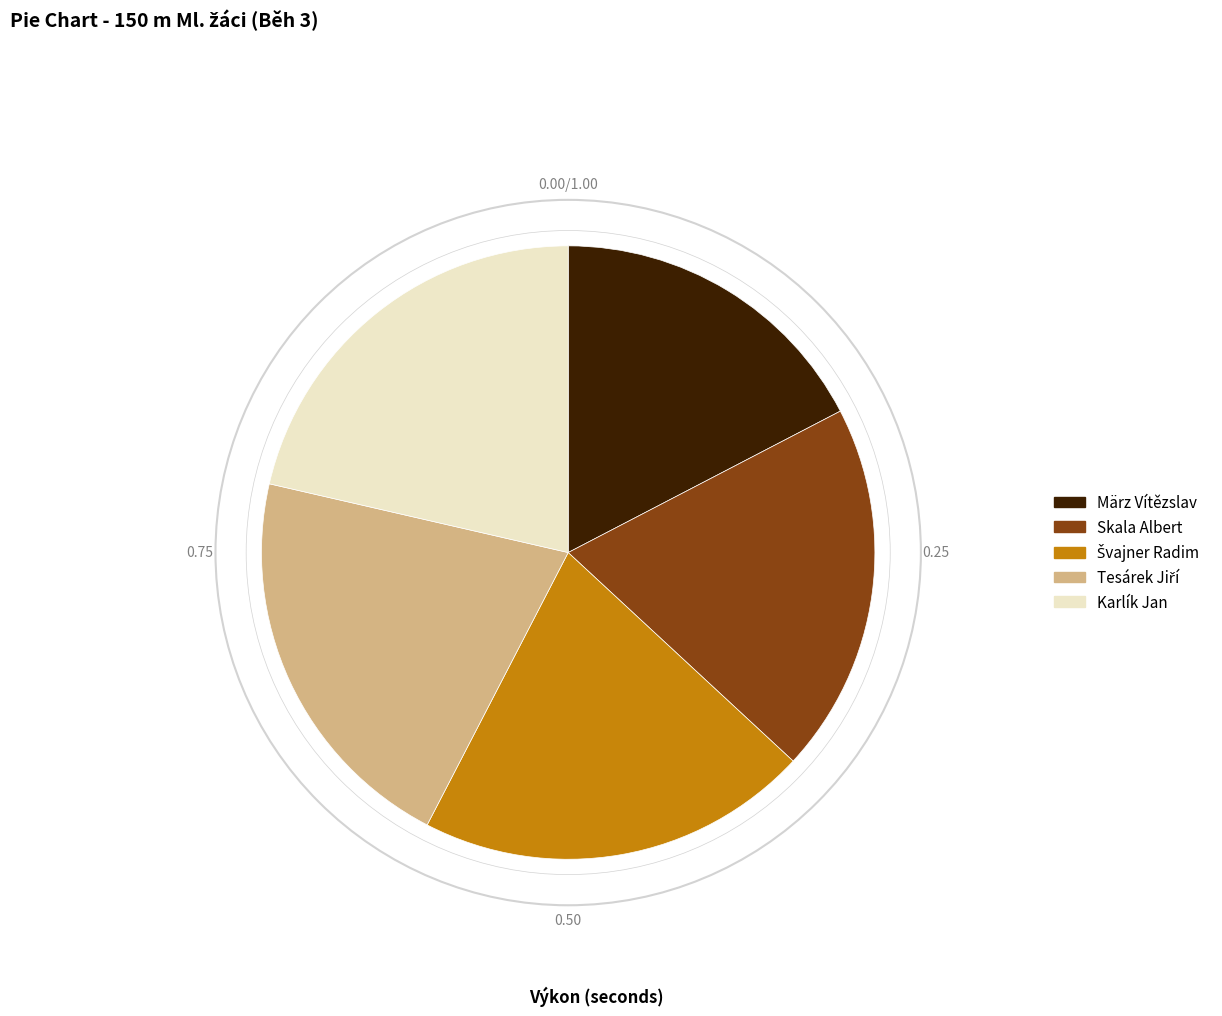

Approximately how many times larger is the value at Skala Albert compared to Karlík Jan?

0.9